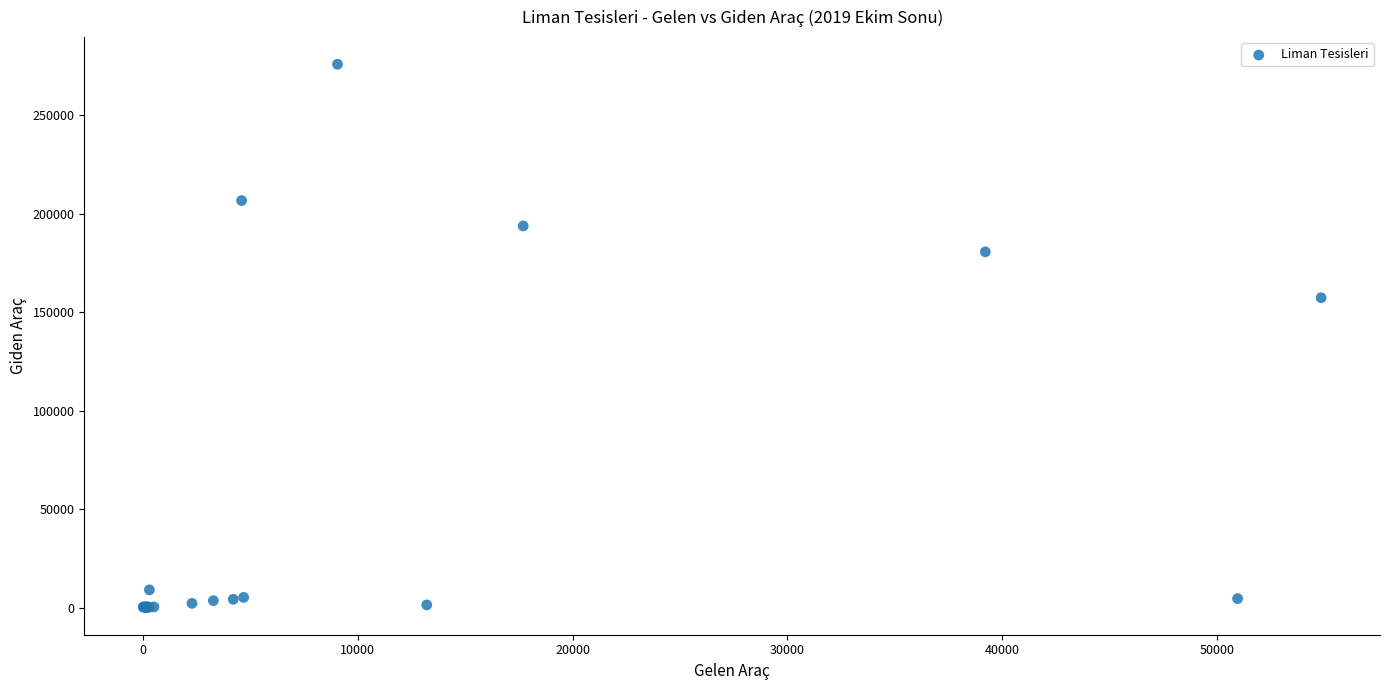

What Y value in the scatter plot is closest to 138054?

157425